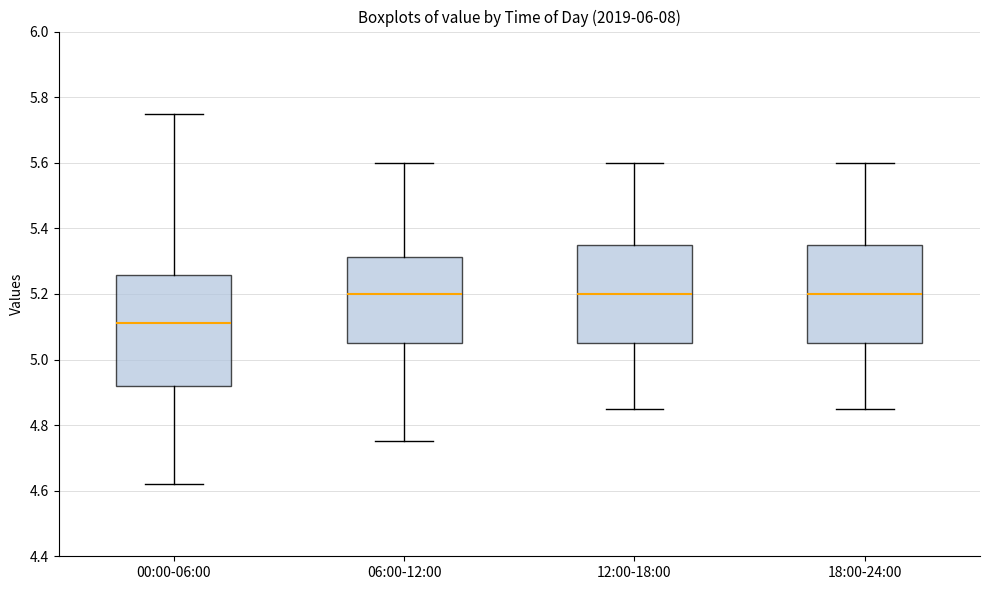

Where does the median line of the box for 12:00-18:00 sit on the y-axis? The values are not printed on the chart, so give them approximately, as read against the axis.

5.20